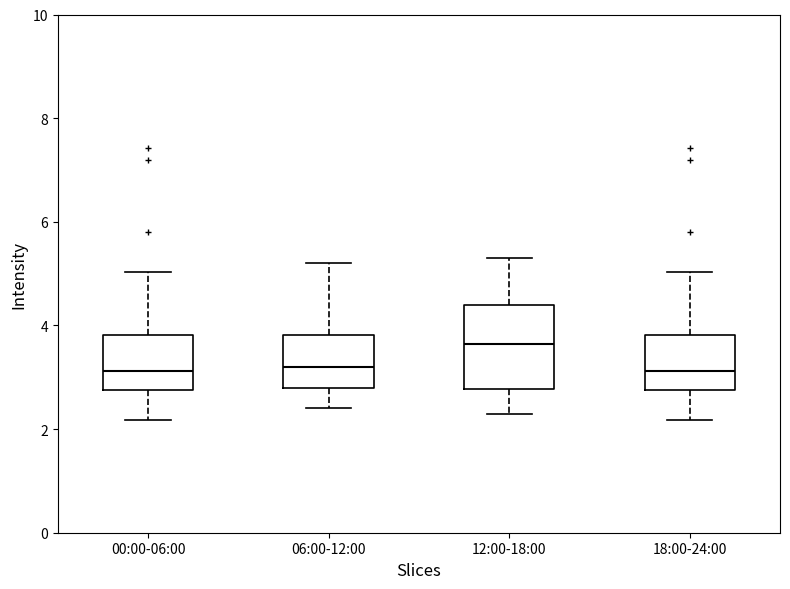

Which box is the tallest, from its lower edge to its upper edge?

12:00-18:00